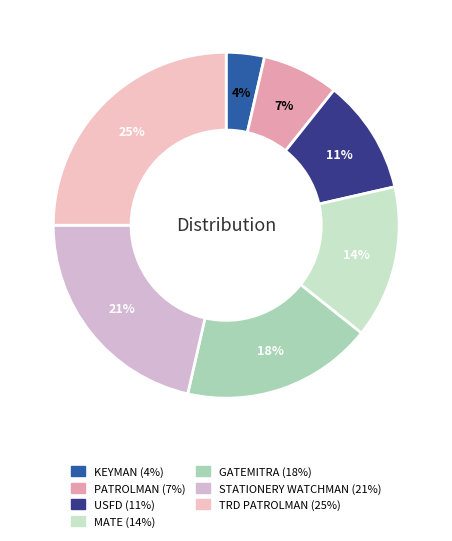

How many segments does this pie chart have?

7